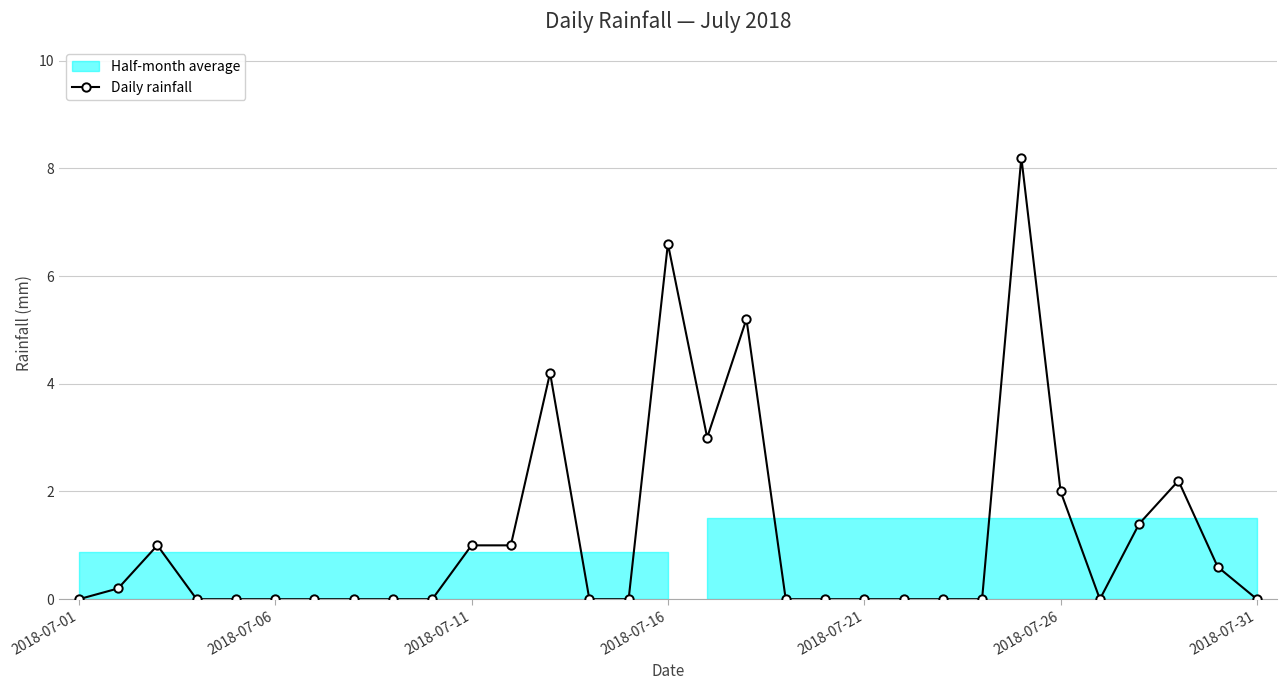

Is it true that the value at 19 is 0.0?

True